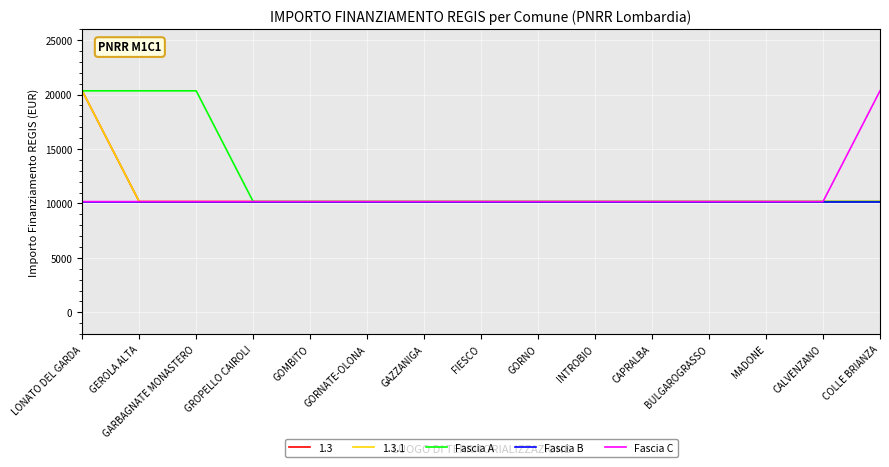

Reading left to right, extract all data points from this chart.

Fascia A: 20344	20344	20344	10172	10172	10172	10172	10172	10172	10172	10172	10172	10172	10172	10172
Fascia B: 10172	10172	10172	10172	10172	10172	10172	10172	10172	10172	10172	10172	10172	10172	10172
Fascia C: 10172	10172	10172	10172	10172	10172	10172	10172	10172	10172	10172	10172	10172	10172	20344